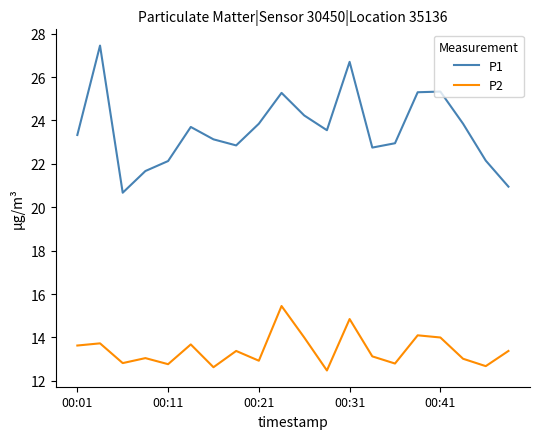

True or false: P2 and P1 intersect in this chart.

False